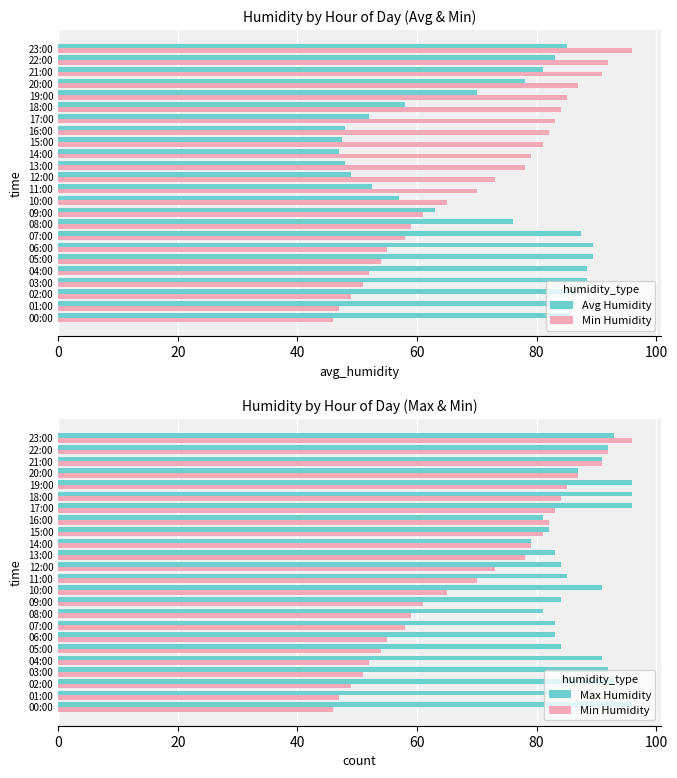

What are all the series names shown in the legend?

Avg Humidity, Min Humidity, Max Humidity